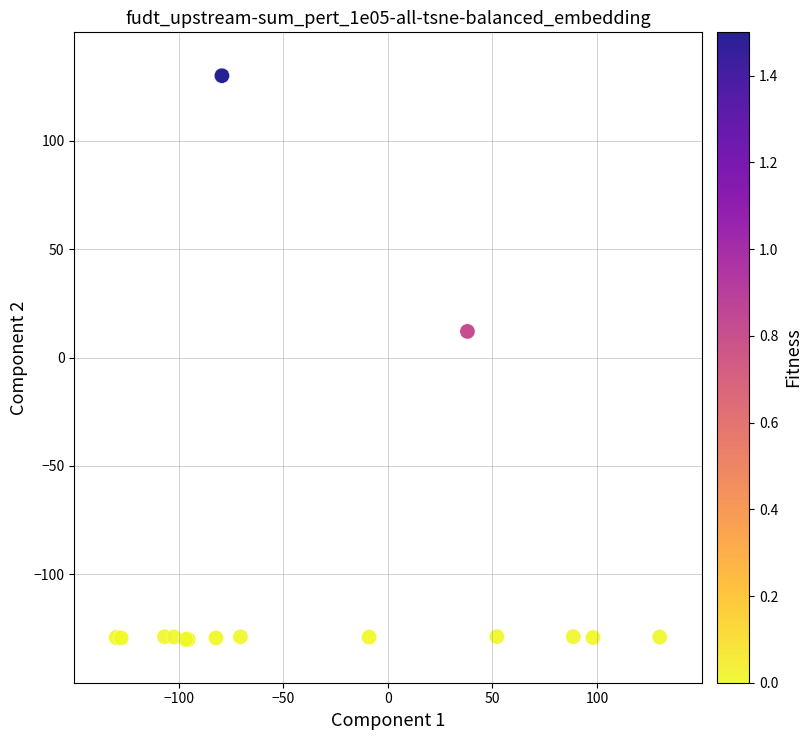

What Y value in the scatter plot is closest to 0?

12.0